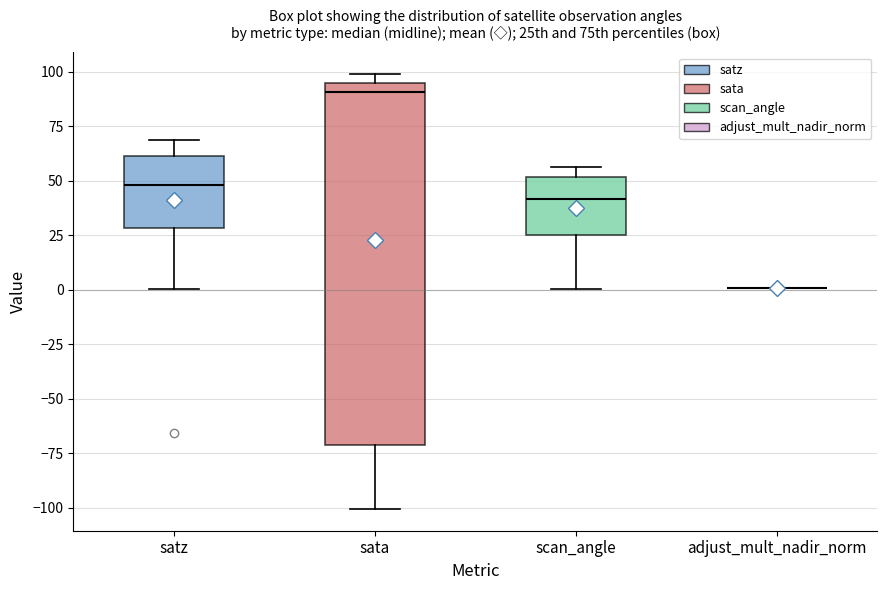

Where does the upper whisker of the box for satz end on the y-axis? The values are not printed on the chart, so give them approximately, as read against the axis.

70